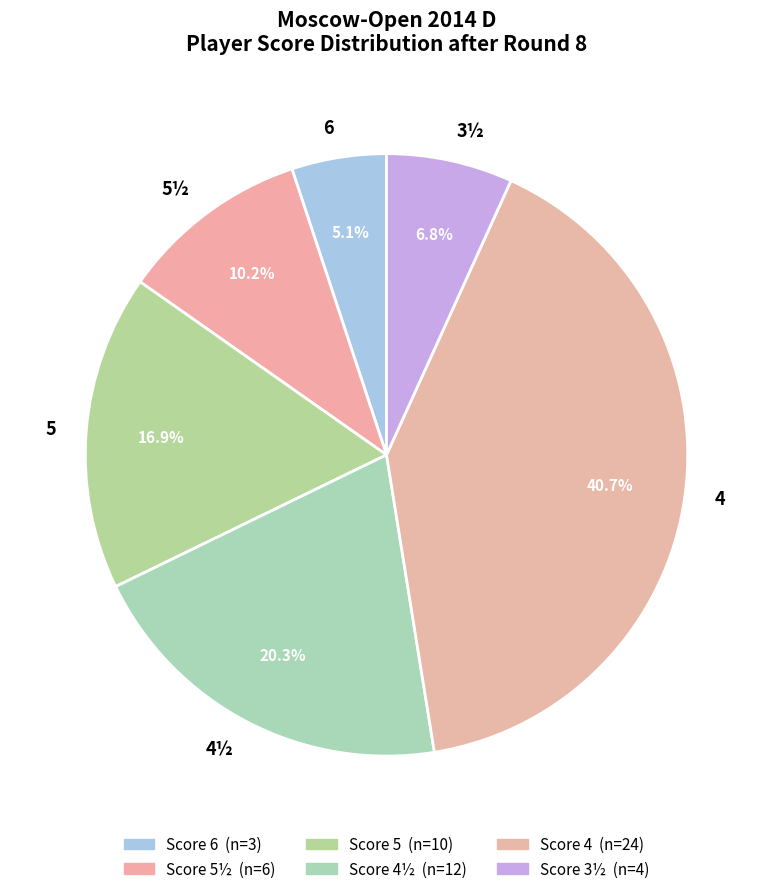

The 4½ slice represents 1% of the pie. True or false?

False